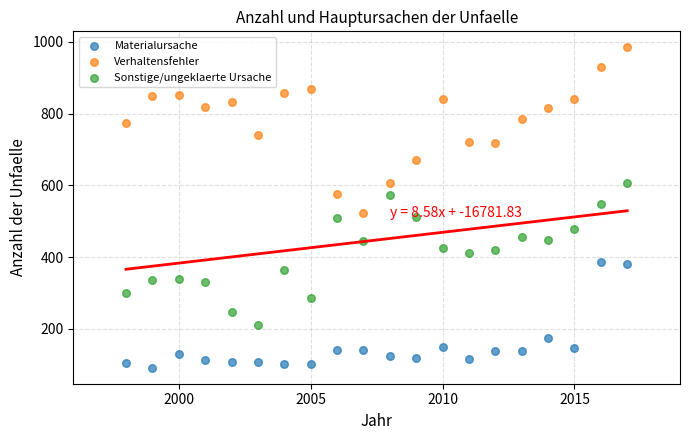

Which series has the largest Y range (max minus min)?

Verhaltensfehler